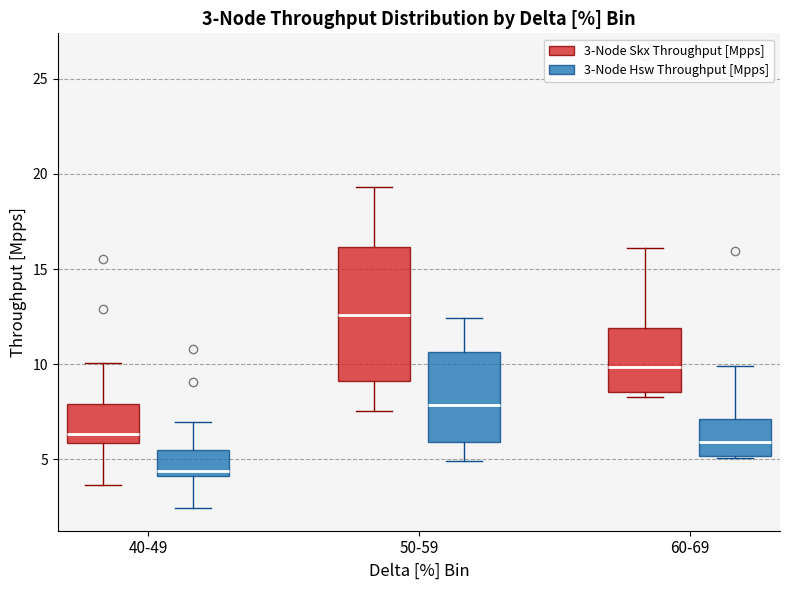

Which box is the tallest, from its lower edge to its upper edge?

50-59 (3-Node Skx Throughput [Mpps])